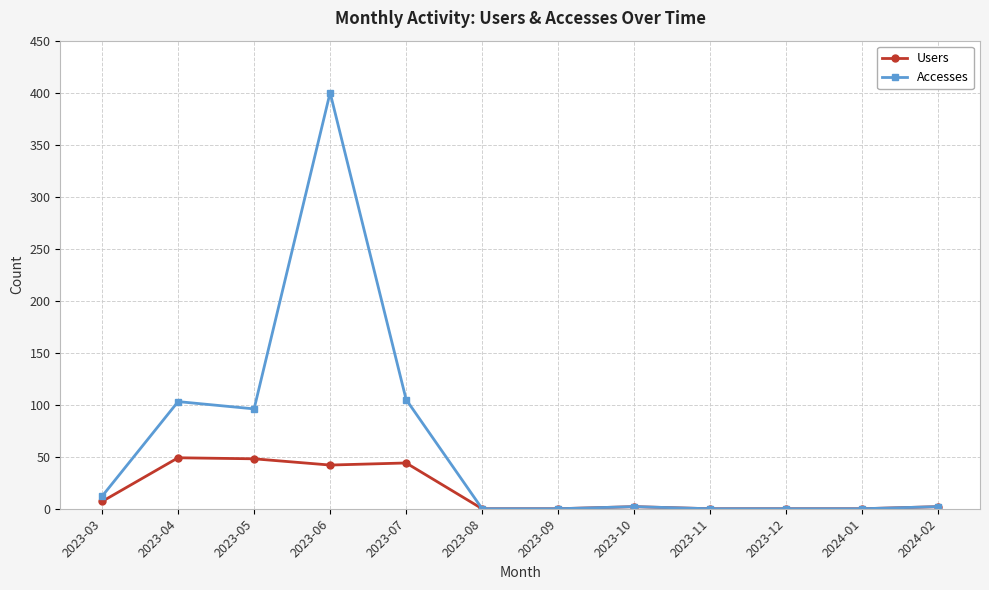

Read the Users value at 2023-03.

7